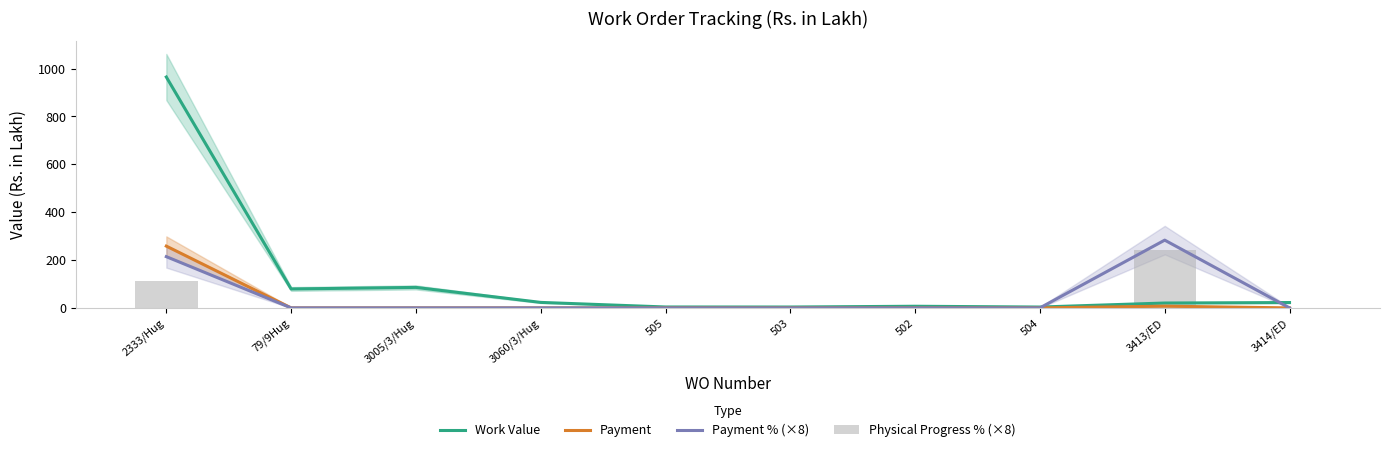

What is the difference between the maximum and minimum values in the Payment series?

258.1